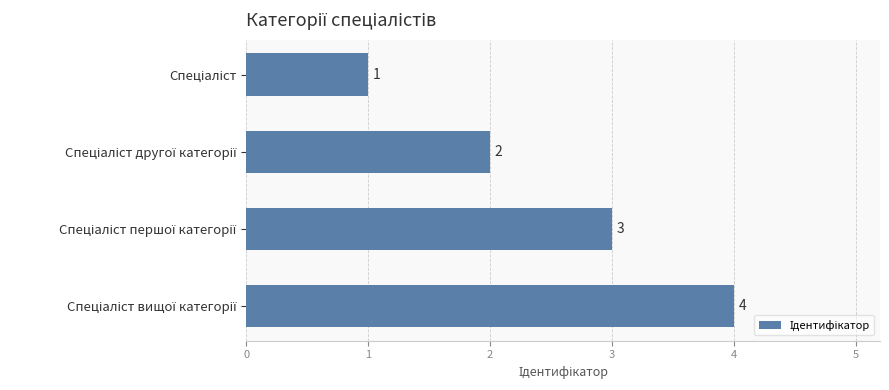

Are the bars grouped side by side (vs. stacked)?

No